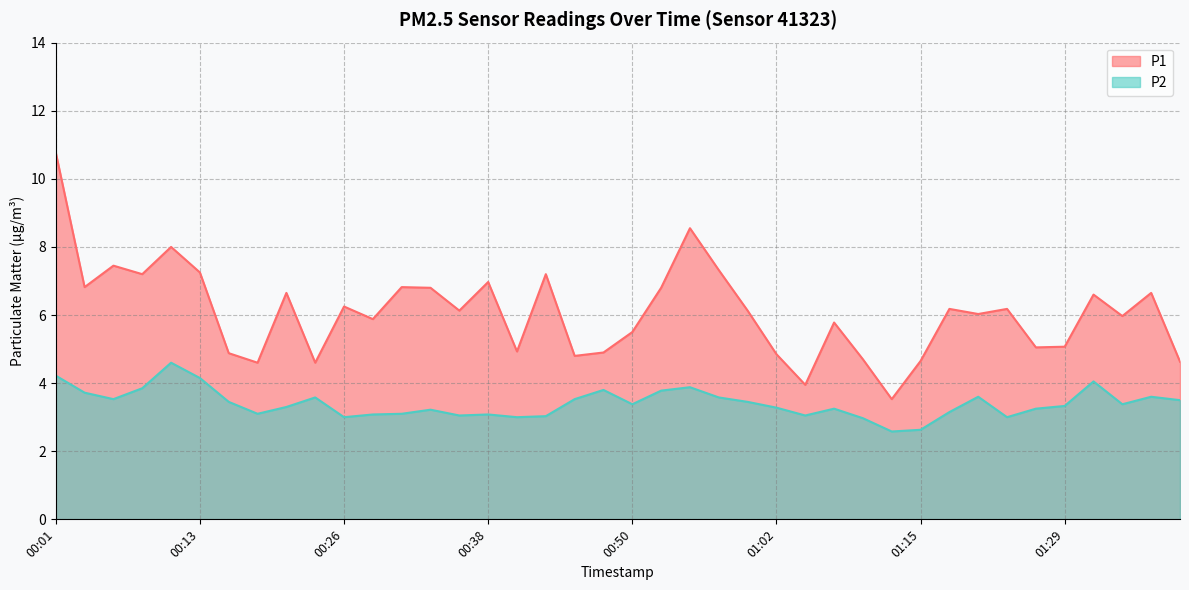

What is the value of the P1 point at the 10th from the left?

4.6